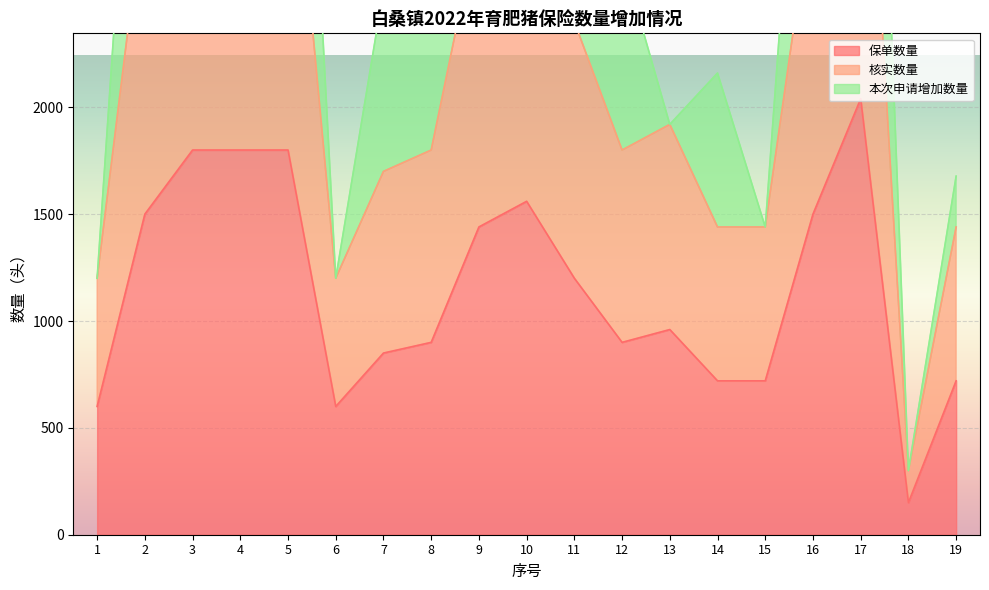

What is the total value across all series at 13?

2880